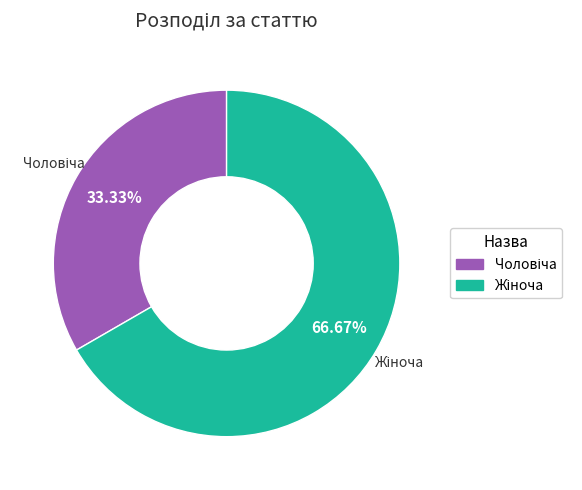

Does any single category account for the majority?

Yes